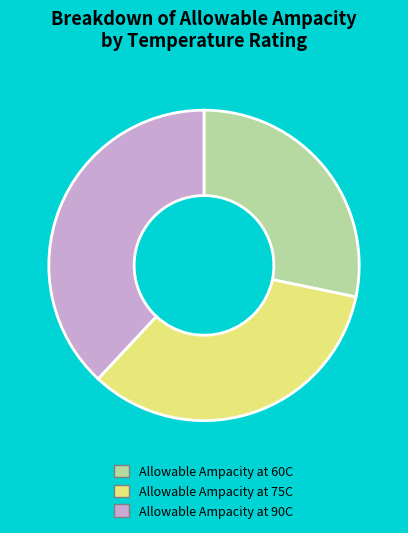

Which category has the smallest portion of the pie?

Allowable Ampacity at 60C